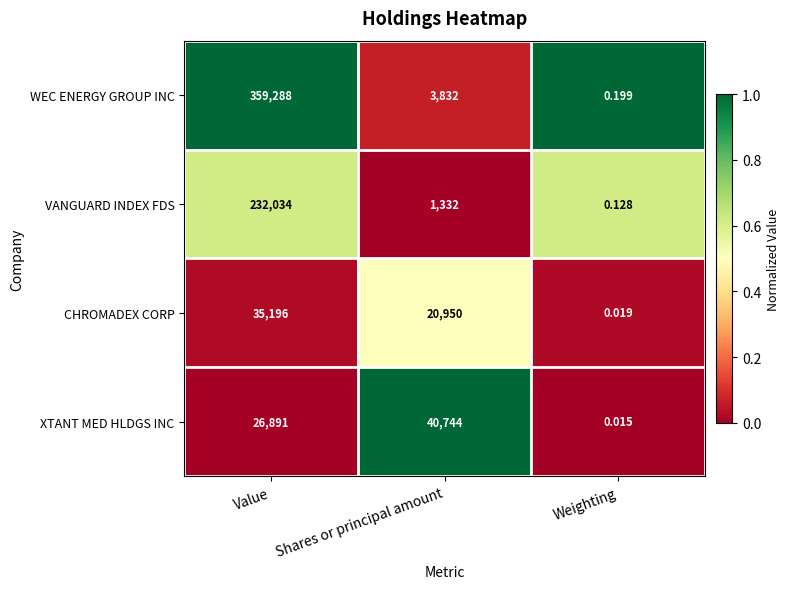

What is the maximum value shown in the chart?

359288.0